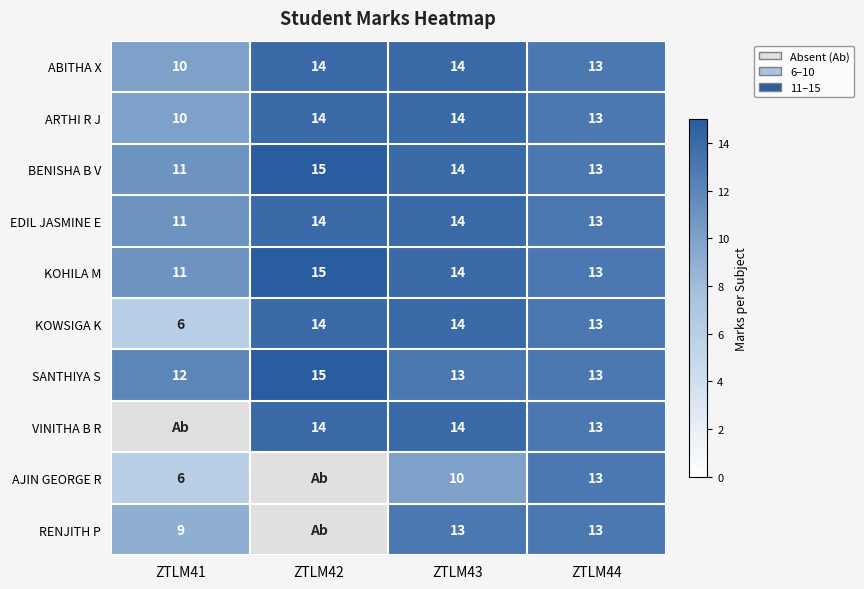

Which series has the largest total across all categories?

BENISHA B V